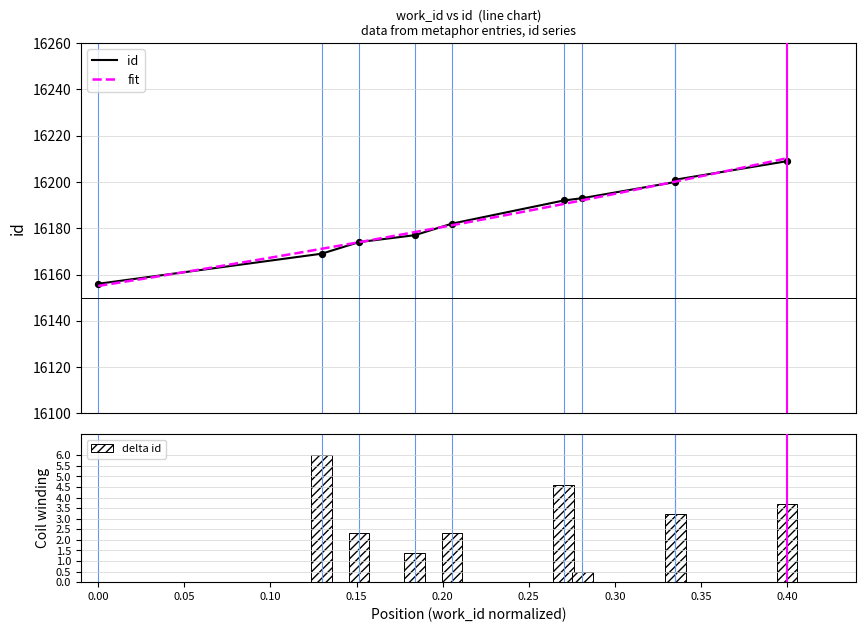

What is the ratio of the value at 6144 to the value at 6130?

1.0